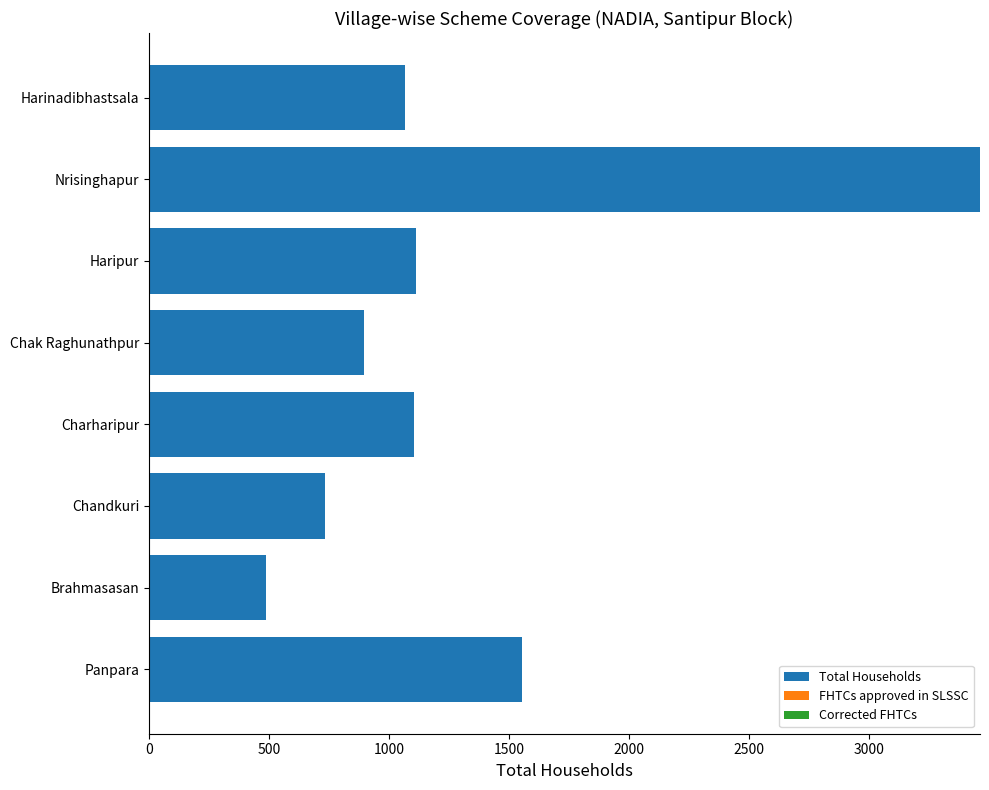

How many bars are there in total?

8